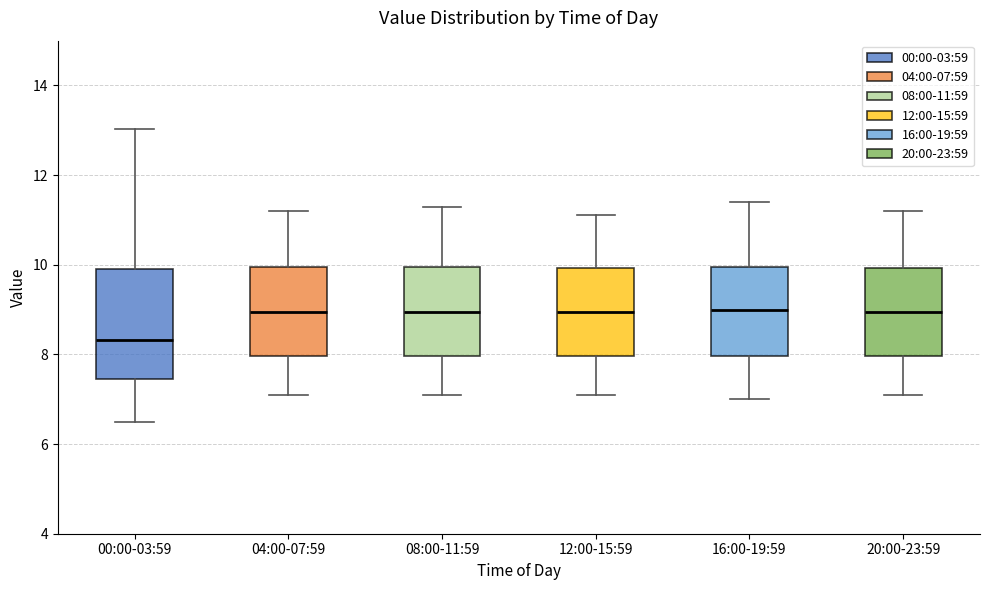

Where is the lower edge of the box for 12:00-15:59 on the y-axis? The values are not printed on the chart, so give them approximately, as read against the axis.

8.0